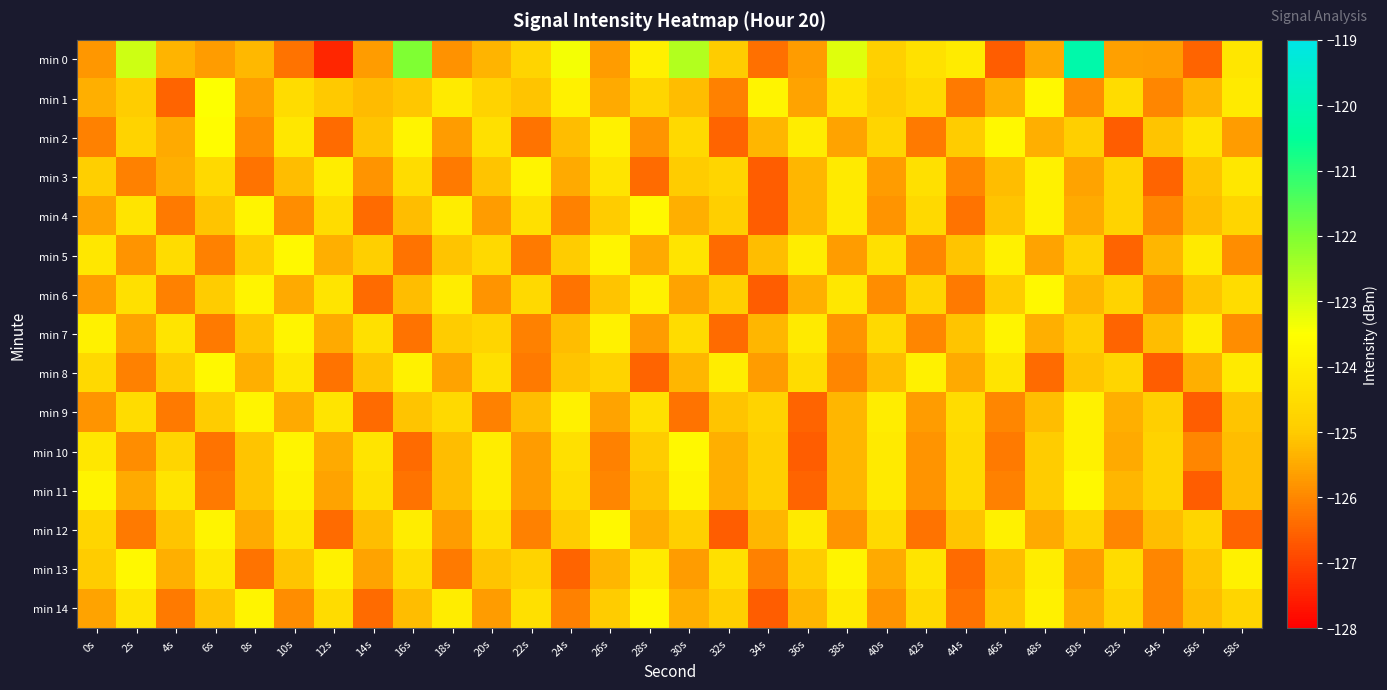

Which series has the widest spread of values?

min 0